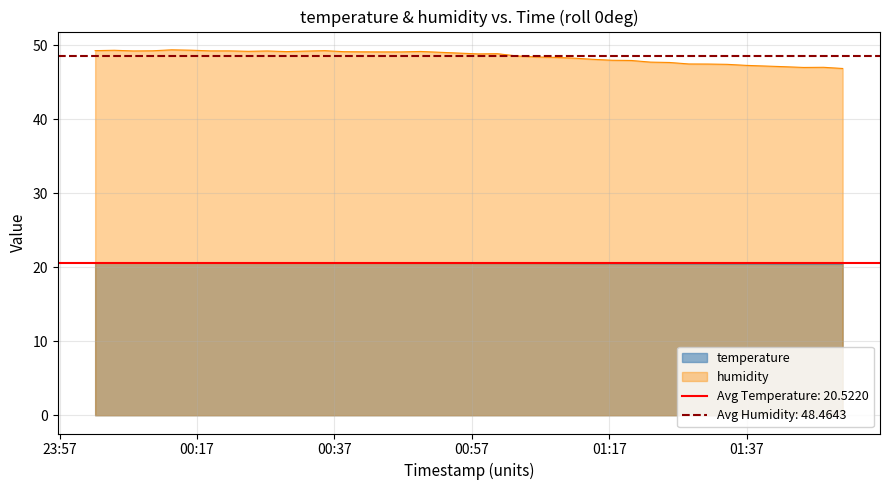

Reading left to right, what are all the values shown in this chart?

temperature: 2024-02-26T00:02:11=20.6	2024-02-26T00:04:58=20.6	2024-02-26T00:07:45=20.6	2024-02-26T00:10:32=20.6	2024-02-26T00:13:19=20.6	2024-02-26T00:16:07=20.6	2024-02-26T00:18:54=20.6	2024-02-26T00:21:41=20.6	2024-02-26T00:24:29=20.6	2024-02-26T00:27:15=20.6	2024-02-26T00:30:03=20.6	2024-02-26T00:32:50=20.6	2024-02-26T00:35:37=20.6	2024-02-26T00:38:24=20.6	2024-02-26T00:41:11=20.6	2024-02-26T00:43:58=20.6	2024-02-26T00:46:47=20.6	2024-02-26T00:49:34=20.6	2024-02-26T00:52:21=20.6	2024-02-26T00:55:08=20.5	2024-02-26T00:57:55=20.5	2024-02-26T01:00:42=20.5	2024-02-26T01:03:29=20.5	2024-02-26T01:06:16=20.5	2024-02-26T01:09:04=20.5	2024-02-26T01:11:51=20.5	2024-02-26T01:14:38=20.5	2024-02-26T01:17:27=20.5	2024-02-26T01:20:14=20.5	2024-02-26T01:23:01=20.5	2024-02-26T01:25:49=20.5	2024-02-26T01:28:36=20.5	2024-02-26T01:31:23=20.5	2024-02-26T01:34:10=20.4	2024-02-26T01:36:57=20.4	2024-02-26T01:39:44=20.4	2024-02-26T01:42:32=20.4	2024-02-26T01:45:19=20.4	2024-02-26T01:48:12=20.4	2024-02-26T01:50:59=20.4
humidity: 2024-02-26T00:02:11=49.2	2024-02-26T00:04:58=49.3	2024-02-26T00:07:45=49.2	2024-02-26T00:10:32=49.2	2024-02-26T00:13:19=49.4	2024-02-26T00:16:07=49.3	2024-02-26T00:18:54=49.2	2024-02-26T00:21:41=49.2	2024-02-26T00:24:29=49.2	2024-02-26T00:27:15=49.2	2024-02-26T00:30:03=49.1	2024-02-26T00:32:50=49.2	2024-02-26T00:35:37=49.2	2024-02-26T00:38:24=49.1	2024-02-26T00:41:11=49.1	2024-02-26T00:43:58=49.1	2024-02-26T00:46:47=49.1	2024-02-26T00:49:34=49.1	2024-02-26T00:52:21=49.0	2024-02-26T00:55:08=48.9	2024-02-26T00:57:55=48.8	2024-02-26T01:00:42=48.8	2024-02-26T01:03:29=48.5	2024-02-26T01:06:16=48.4	2024-02-26T01:09:04=48.3	2024-02-26T01:11:51=48.2	2024-02-26T01:14:38=48.1	2024-02-26T01:17:27=48.0	2024-02-26T01:20:14=47.9	2024-02-26T01:23:01=47.7	2024-02-26T01:25:49=47.6	2024-02-26T01:28:36=47.5	2024-02-26T01:31:23=47.4	2024-02-26T01:34:10=47.4	2024-02-26T01:36:57=47.3	2024-02-26T01:39:44=47.2	2024-02-26T01:42:32=47.1	2024-02-26T01:45:19=47.0	2024-02-26T01:48:12=47.0	2024-02-26T01:50:59=46.8